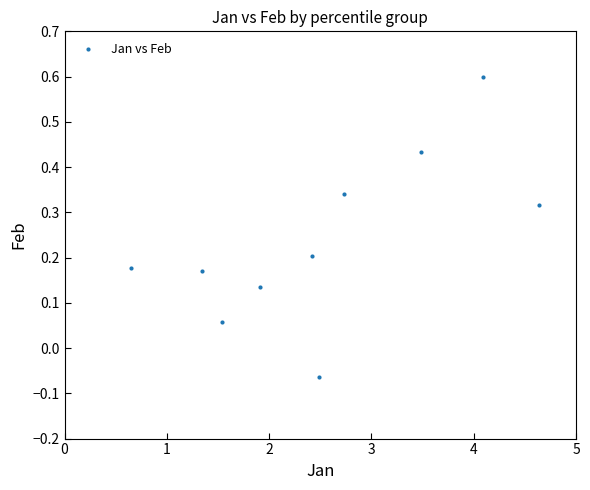

What is the range of X values (max minus min)?

4.0